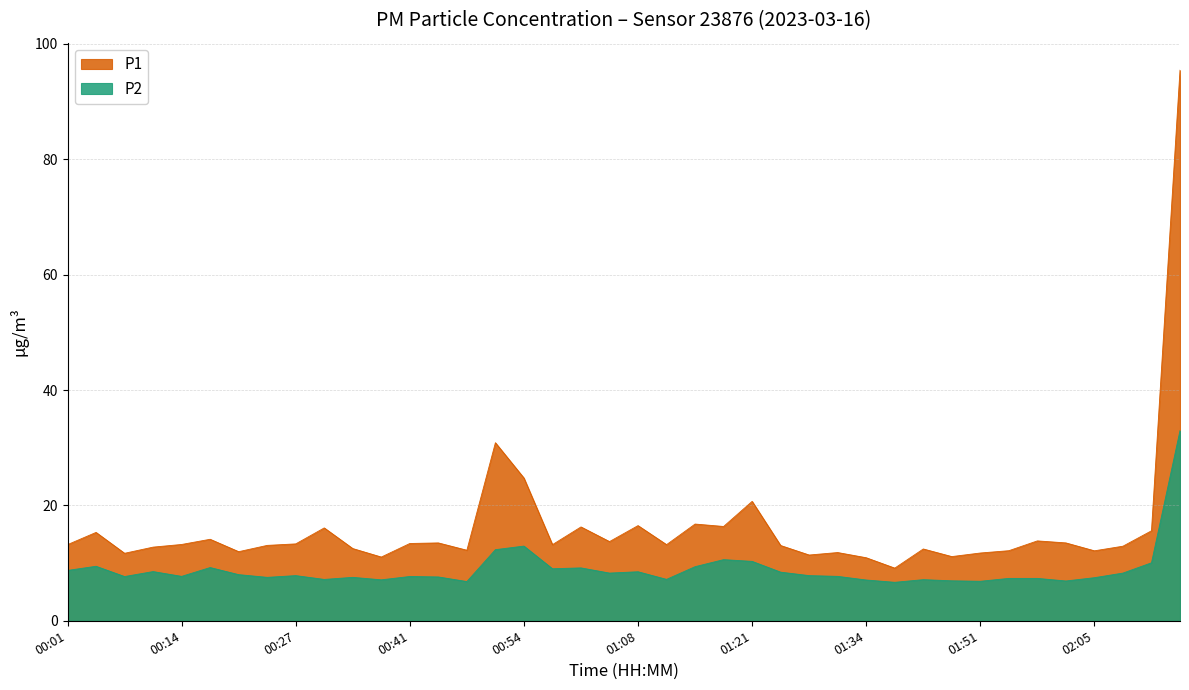

Between 00:44 and 01:01, which series saw the biggest shift?

P1